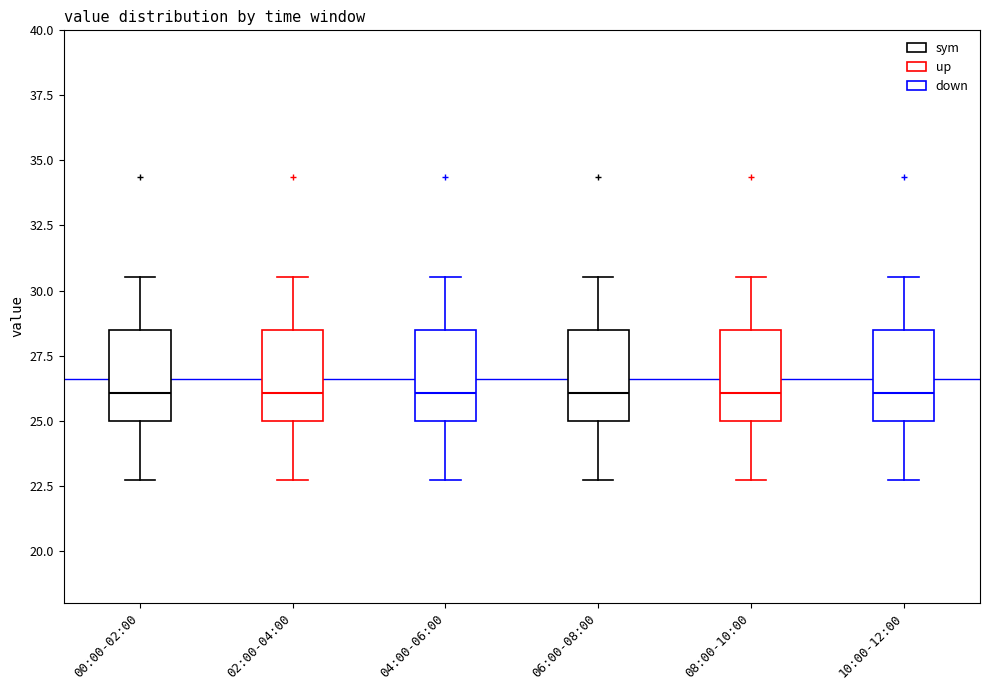

Reading left to right, read every box against the y-axis: the position of its median line, the range the box covers, and the ends of its whiskers. The values are not printed on the chart, so give them approximately, as read against the axis.

00:00-02:00: median 26.0, box 25.0 to 28.5, whiskers 22.5 to 30.5
02:00-04:00: median 26.0, box 25.0 to 28.5, whiskers 22.5 to 30.5
04:00-06:00: median 26.0, box 25.0 to 28.5, whiskers 22.5 to 30.5
06:00-08:00: median 26.0, box 25.0 to 28.5, whiskers 22.5 to 30.5
08:00-10:00: median 26.0, box 25.0 to 28.5, whiskers 22.5 to 30.5
10:00-12:00: median 26.0, box 25.0 to 28.5, whiskers 22.5 to 30.5